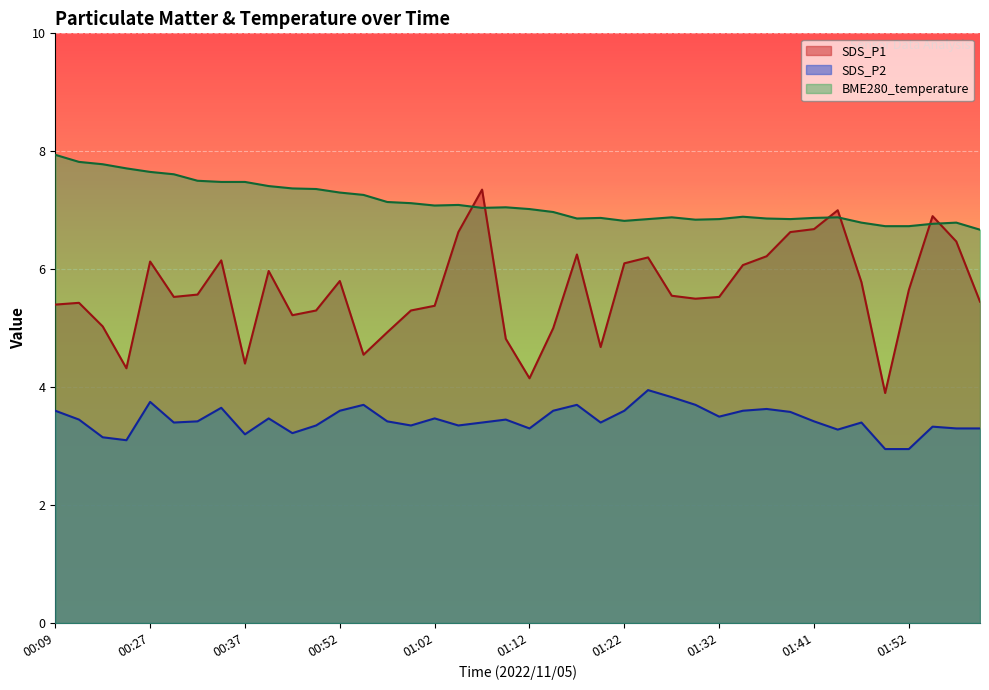

What is the total value across all series at 00:35?

9.8